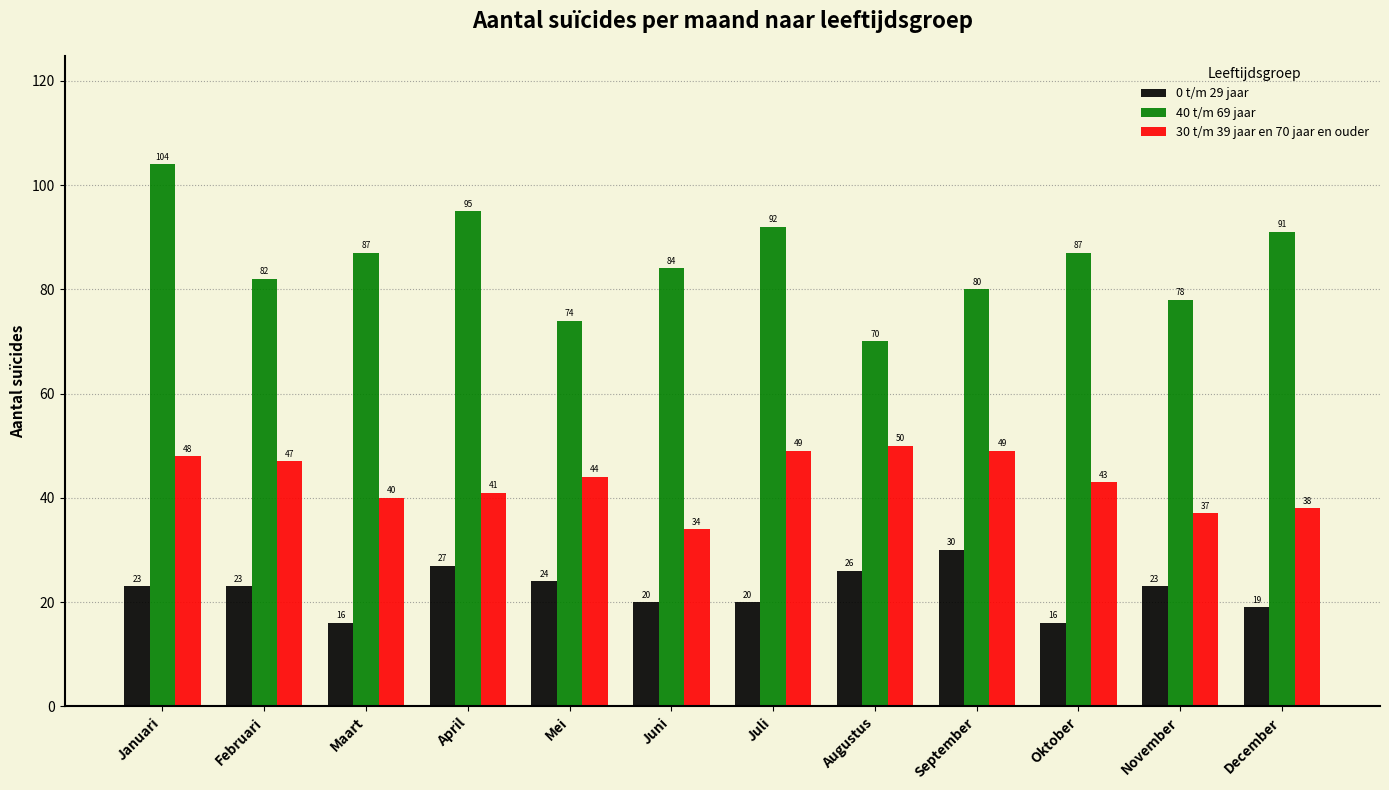

List the series in order of their peak value, lowest first.

0 t/m 29 jaar, 30 t/m 39 jaar en 70 jaar en ouder, 40 t/m 69 jaar